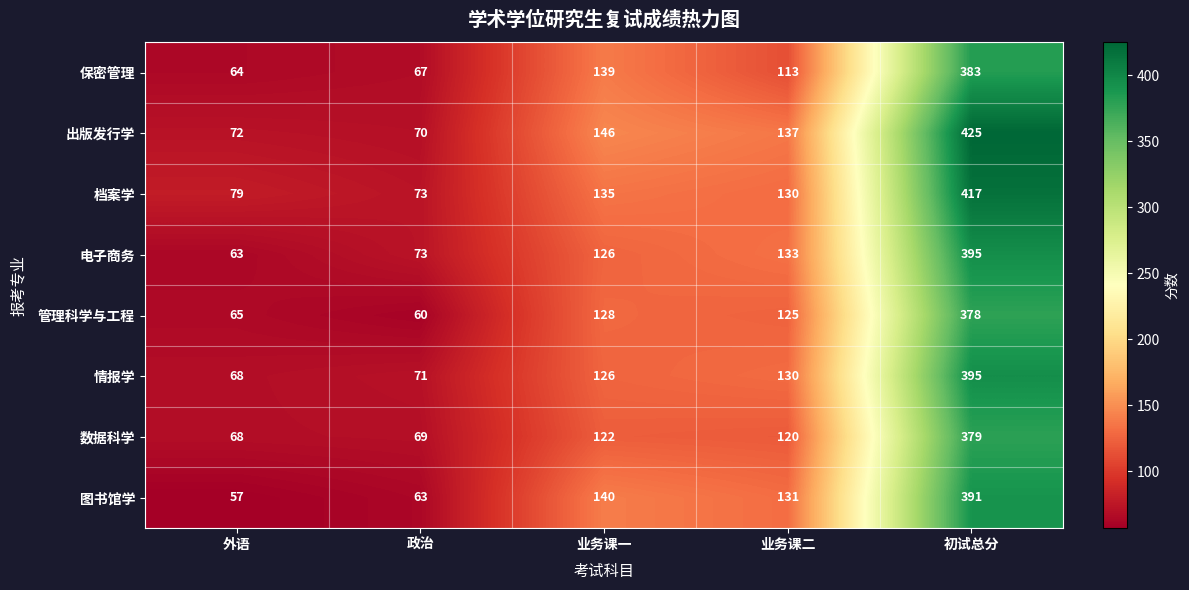

What is the average value of the 数据科学 series?

152